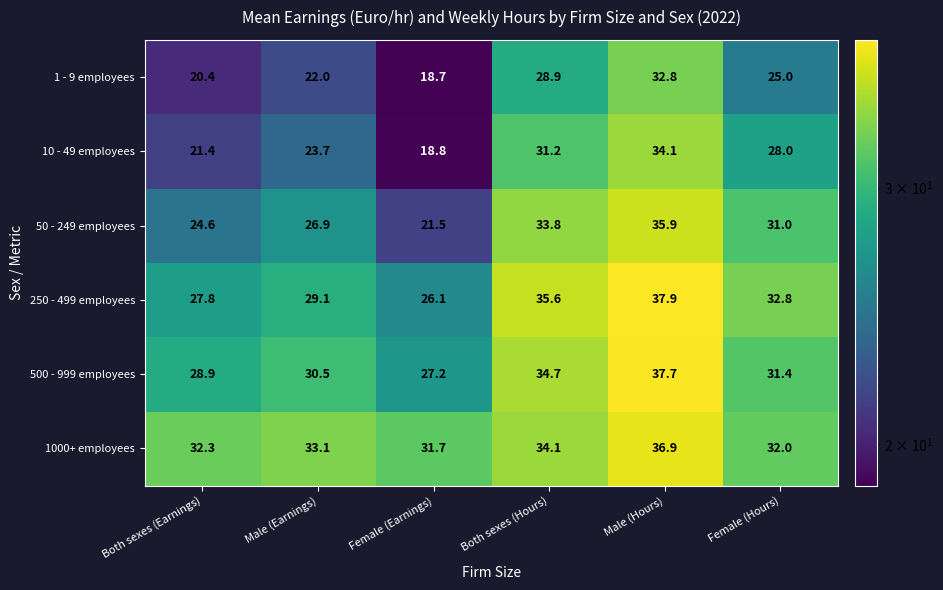

Which label corresponds to the smallest value in the chart?

Female (Earnings)